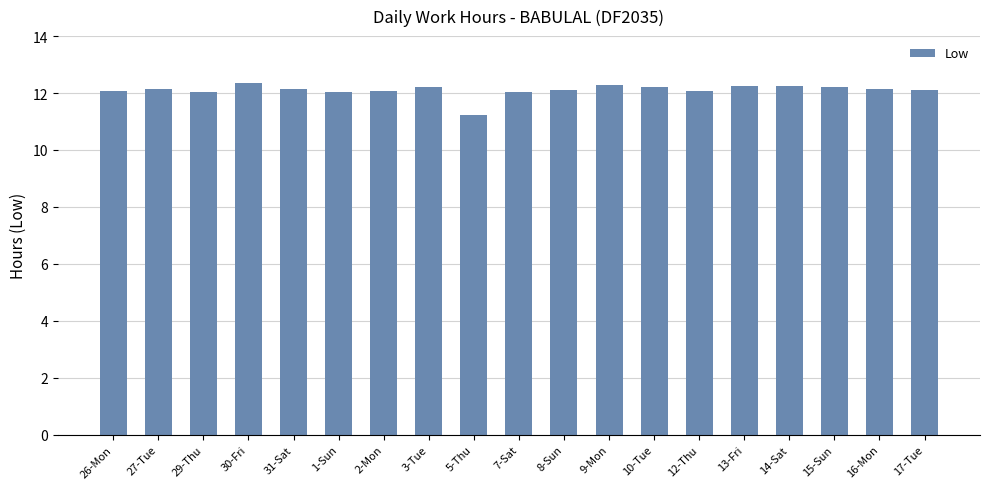

What is the sum of all values?

229.9